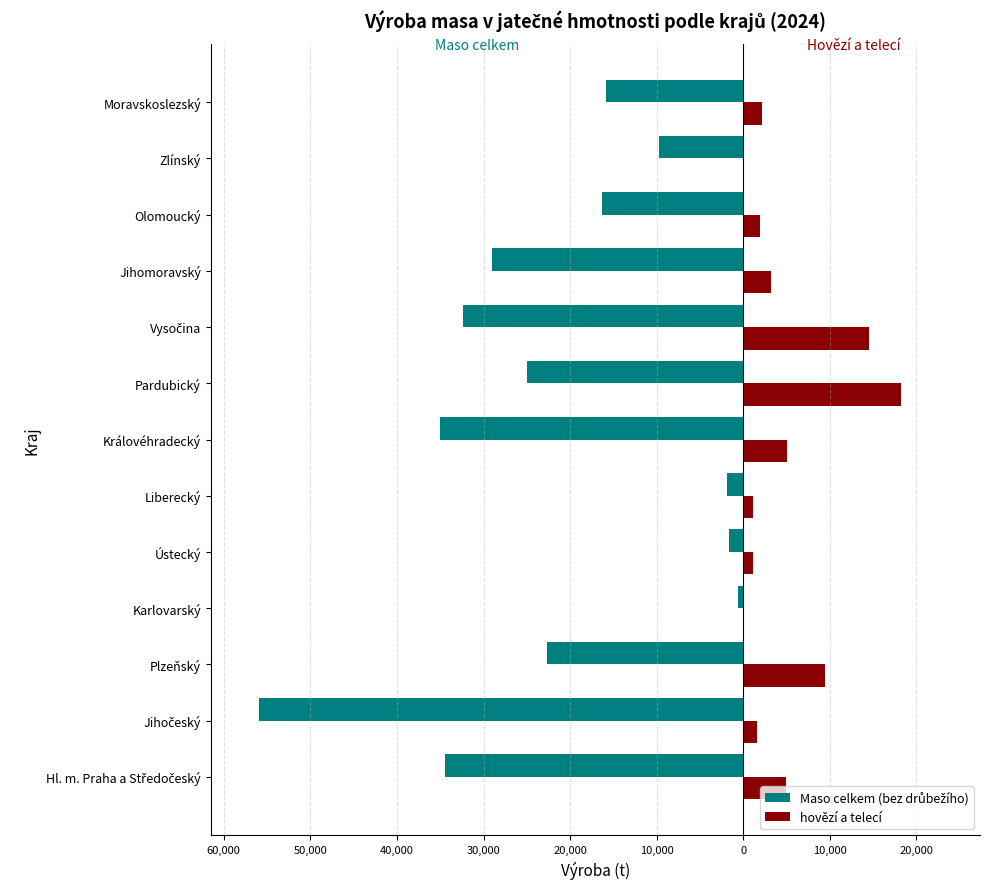

What is the difference between the maximum and minimum values in the Maso celkem (bez drůbežího) series?

55269.3